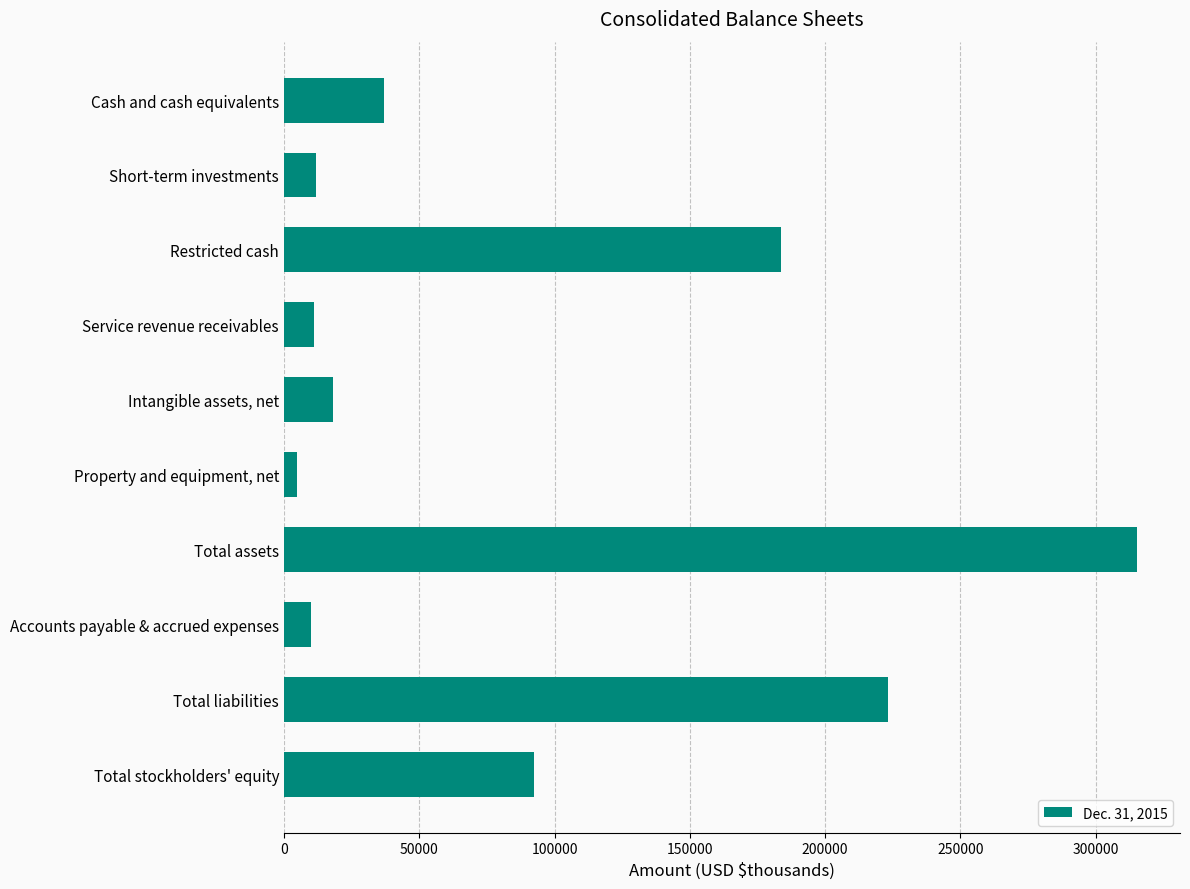

What is the sum of all values?

907785